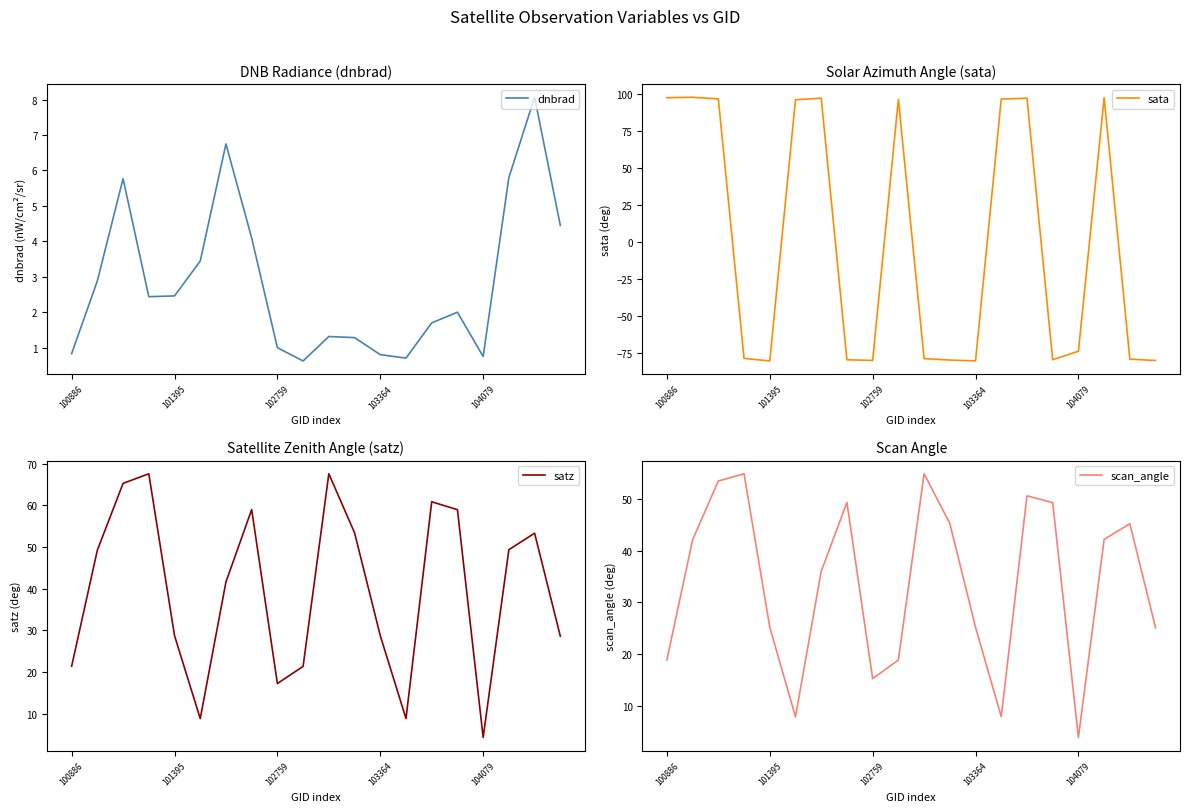

What is the label of the 7th point from the right?

13